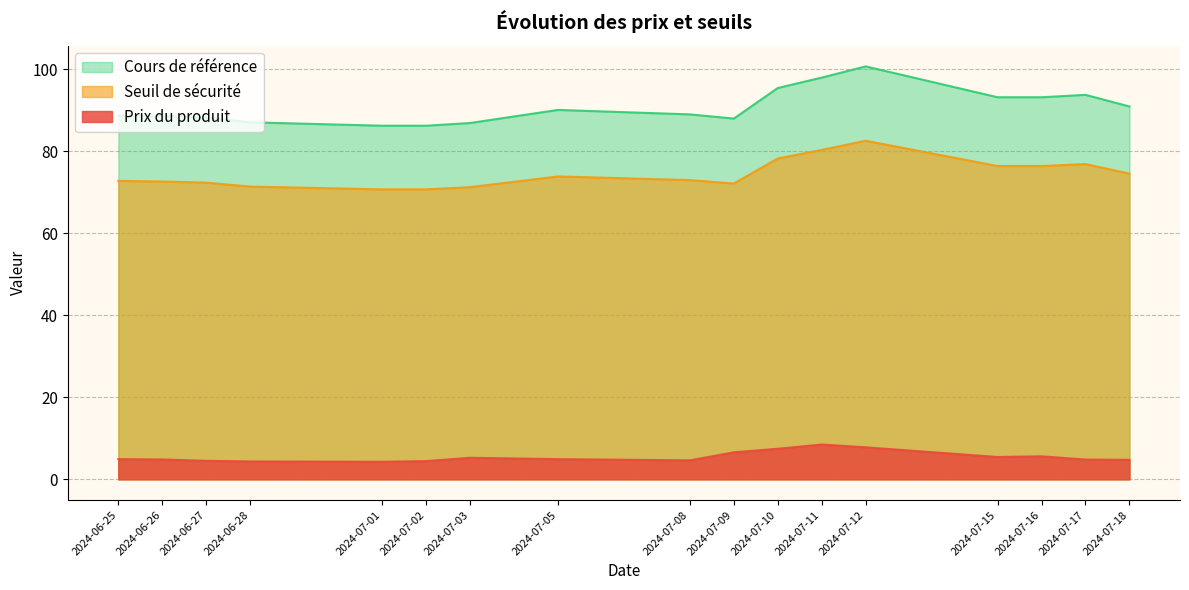

Which series changed the most between 2024-06-25 and 2024-07-17?

Cours de référence